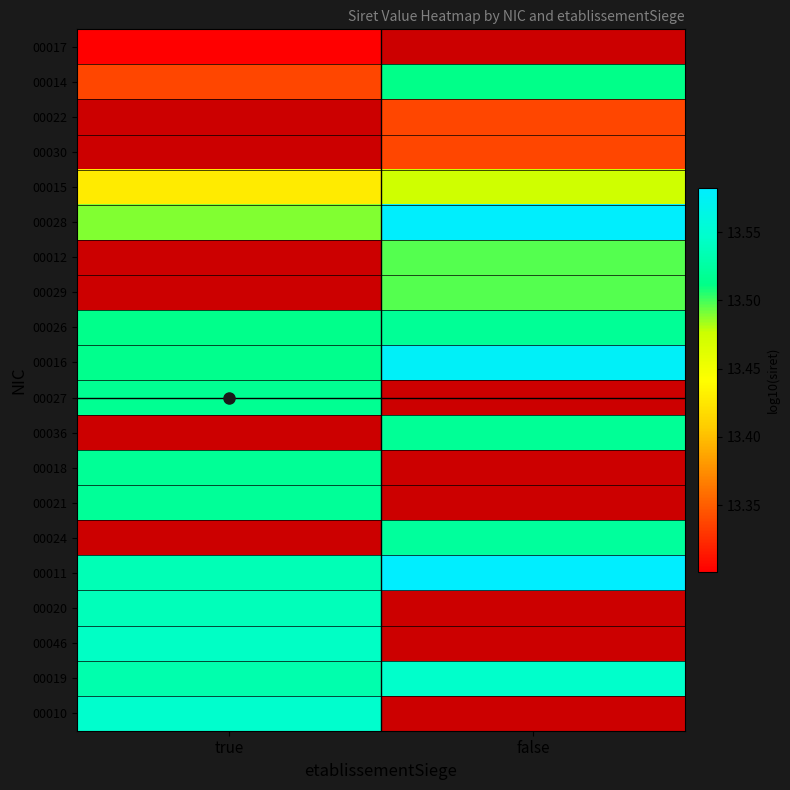

How many series are shown in this chart?

20